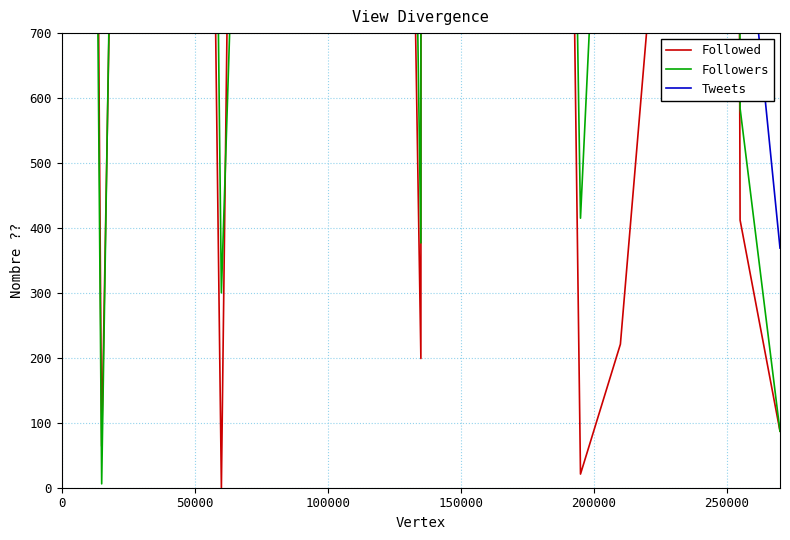

What is the average value of the Followed series?

17250